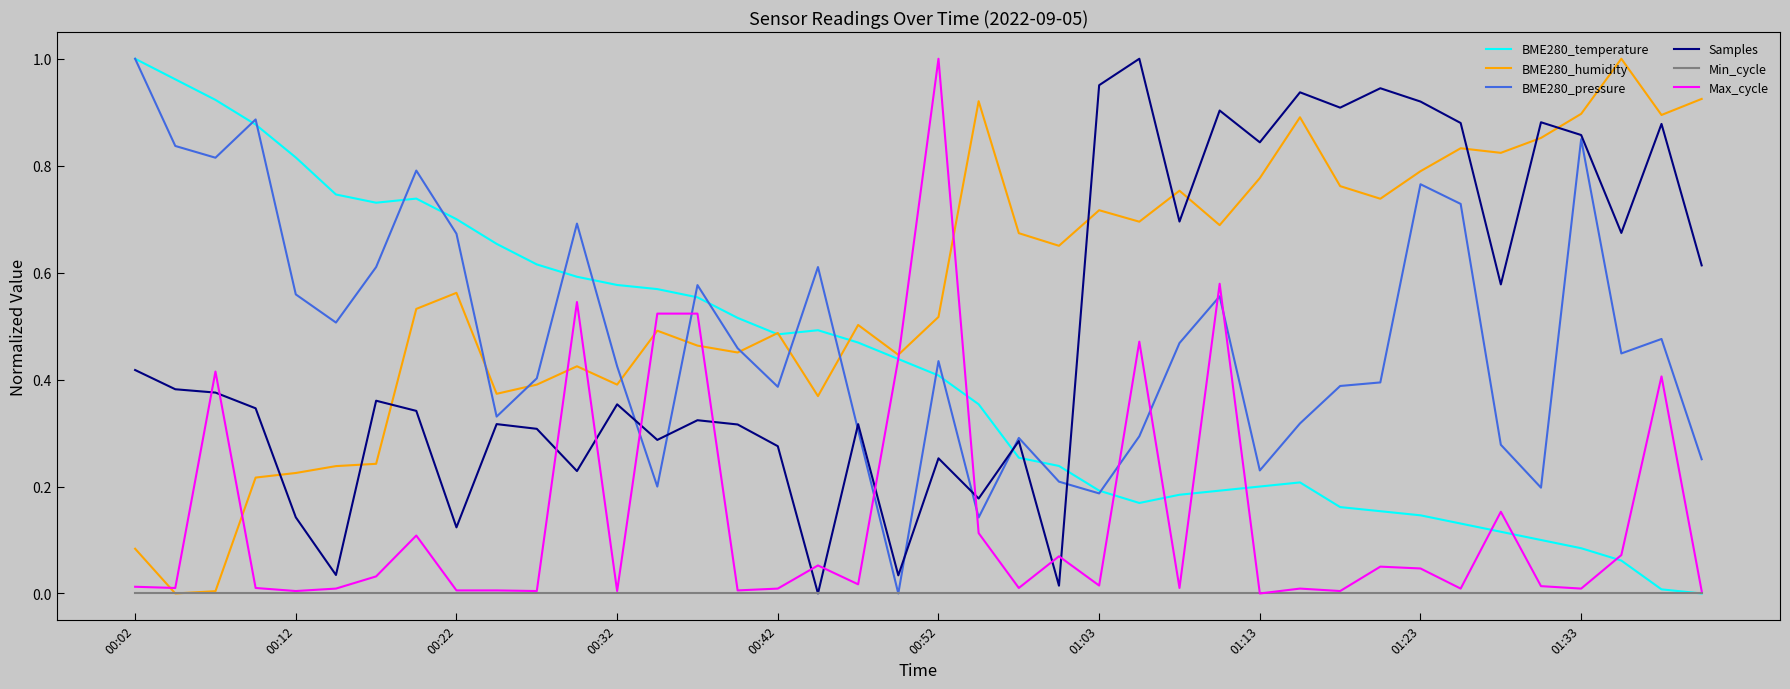

Which series has the largest total across all categories?

BME280_humidity